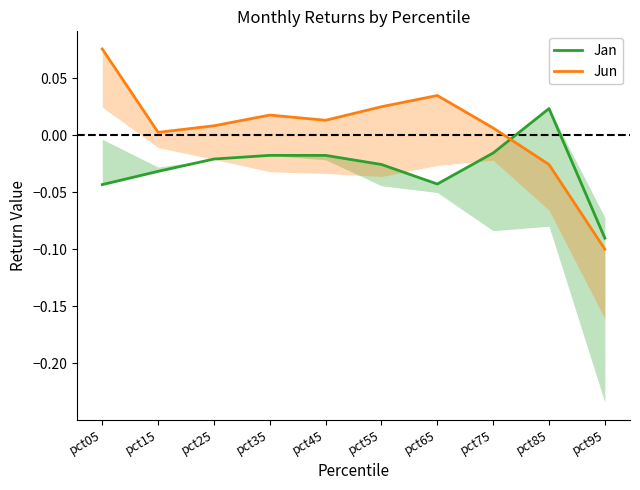

True or false: Jan has more than 0 interior local peaks.

True